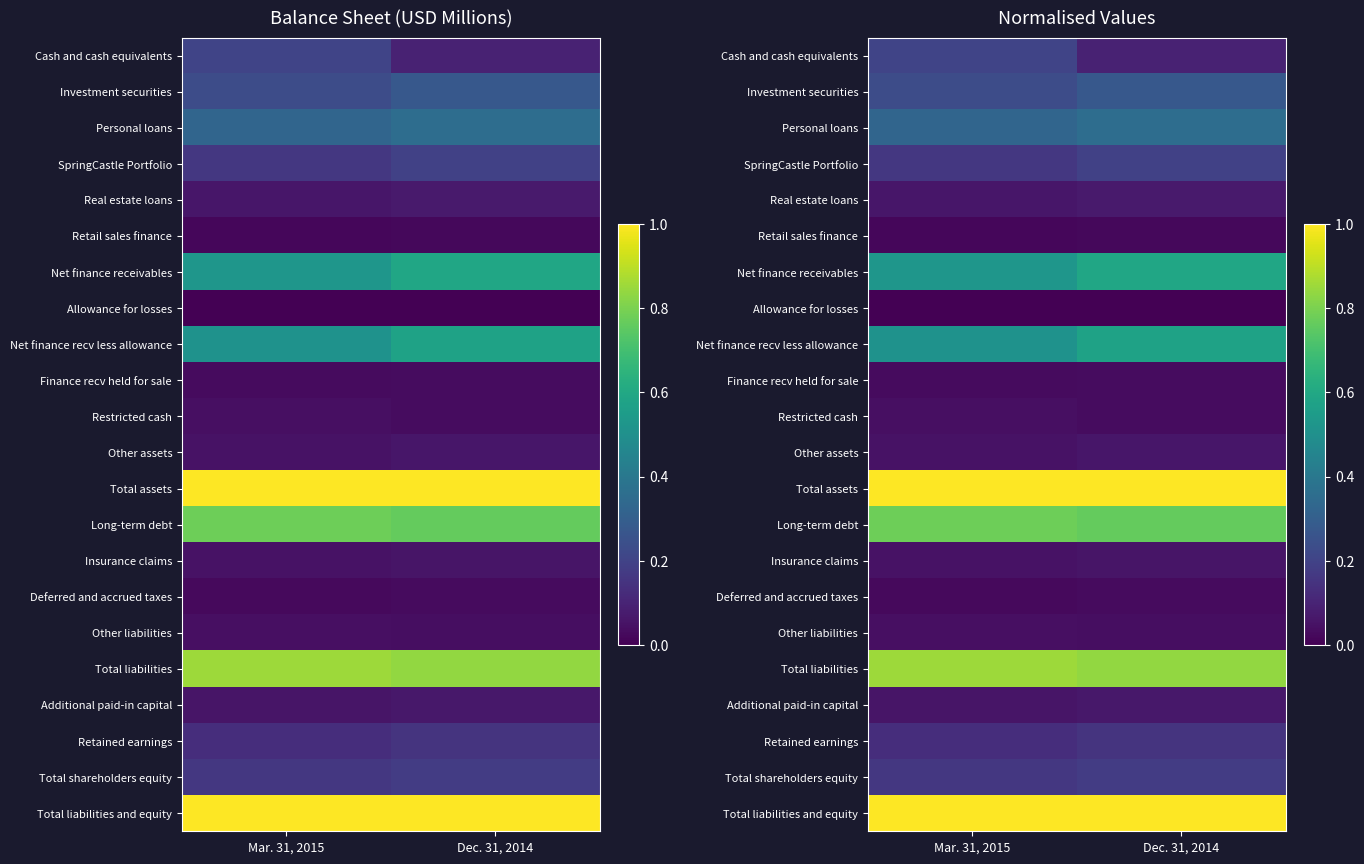

What is the sum of all Total shareholders equity values?

0.3